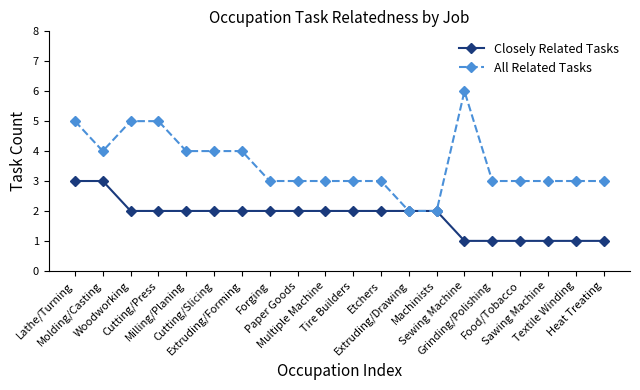

True or false: All Related Tasks has more than 0 interior local peaks.

True